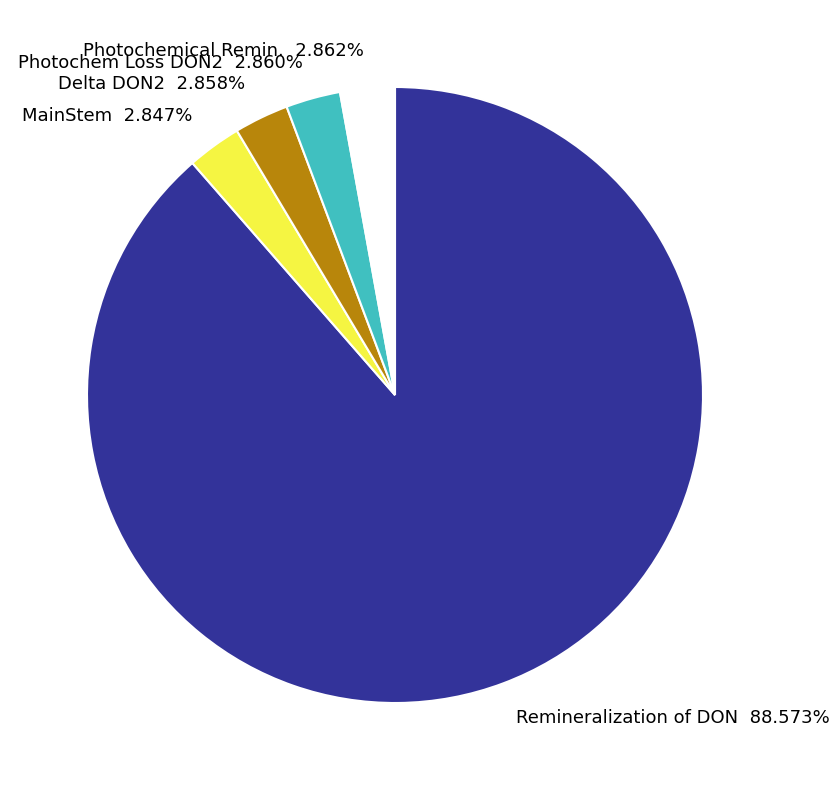

Count the number of slices in the pie.

5